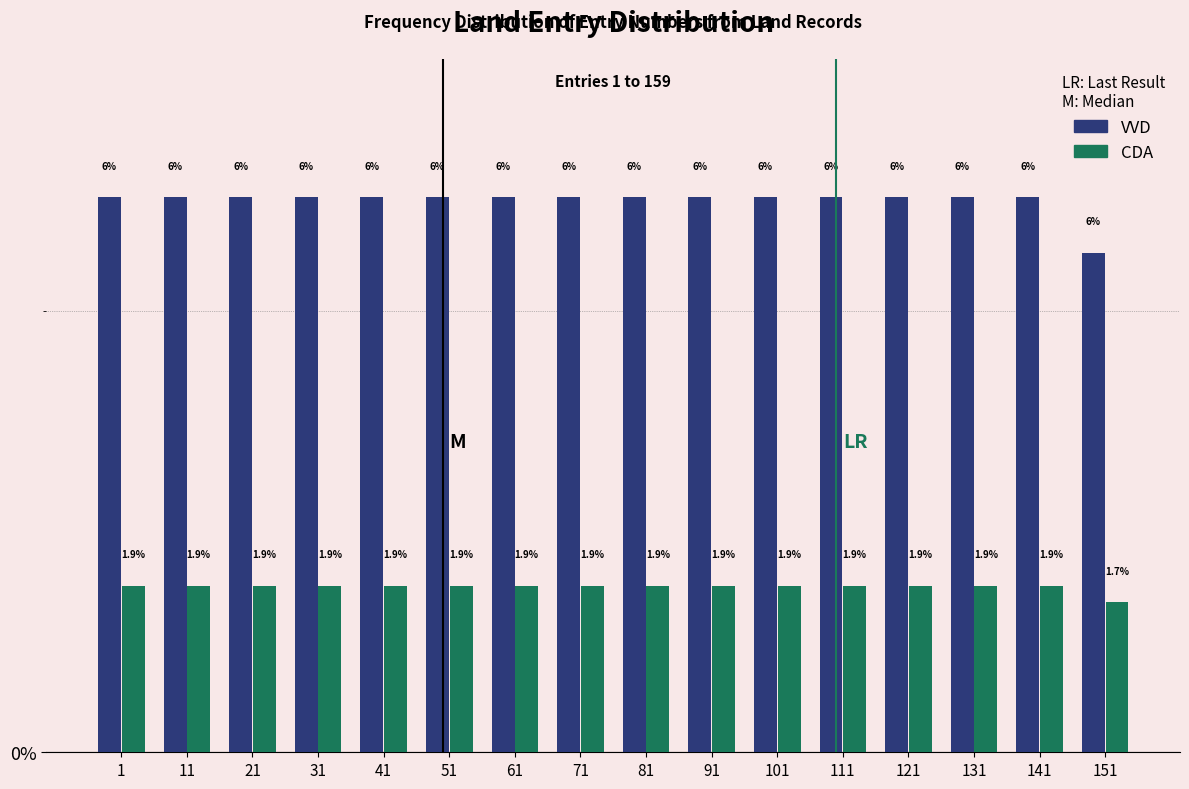

At how many categories does at least one series exceed 1?

16